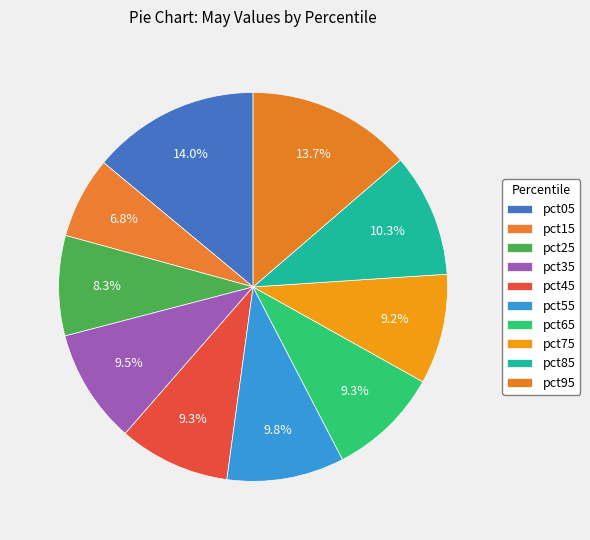

To the nearest percent, what percentage of the pie is pct35?

10%